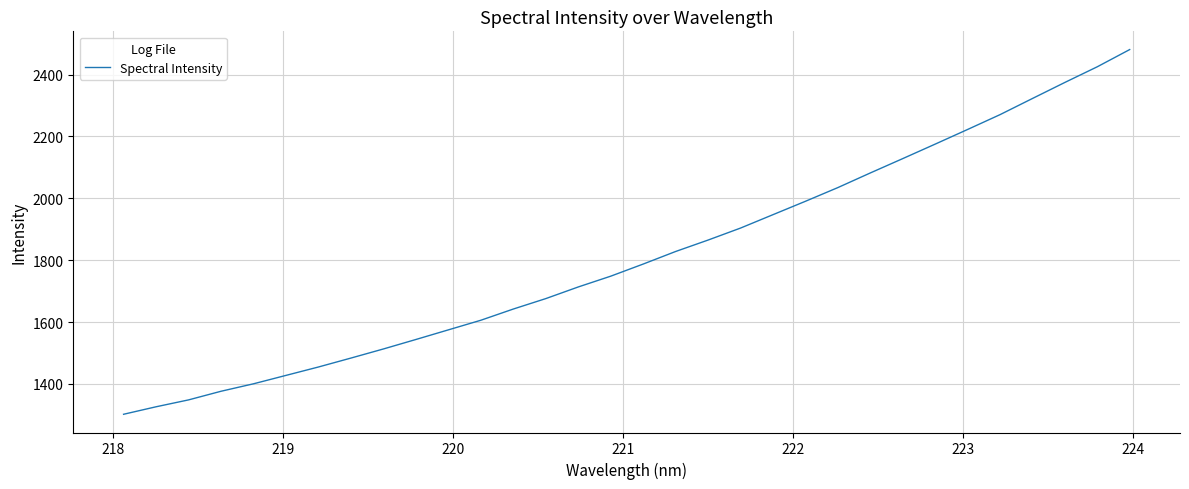

What is the difference between the maximum and minimum values?

1178.8